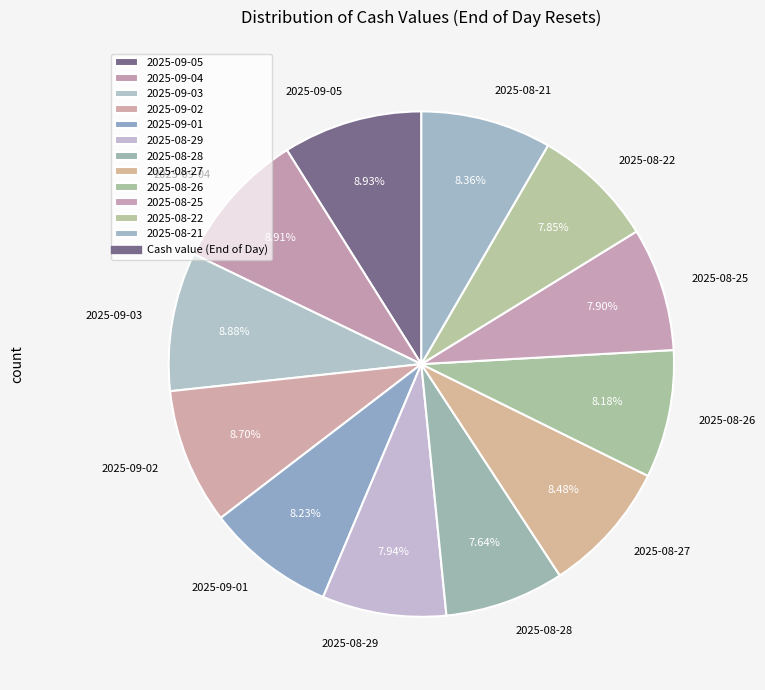

What percentage is NOT represented by 2025-09-05?

91.1%